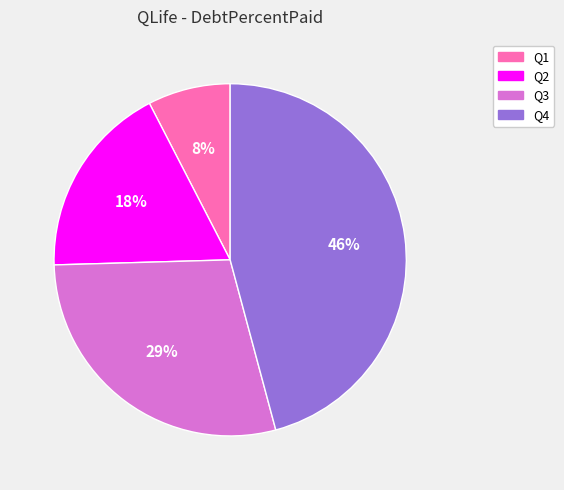

How many slices are in this pie chart?

4